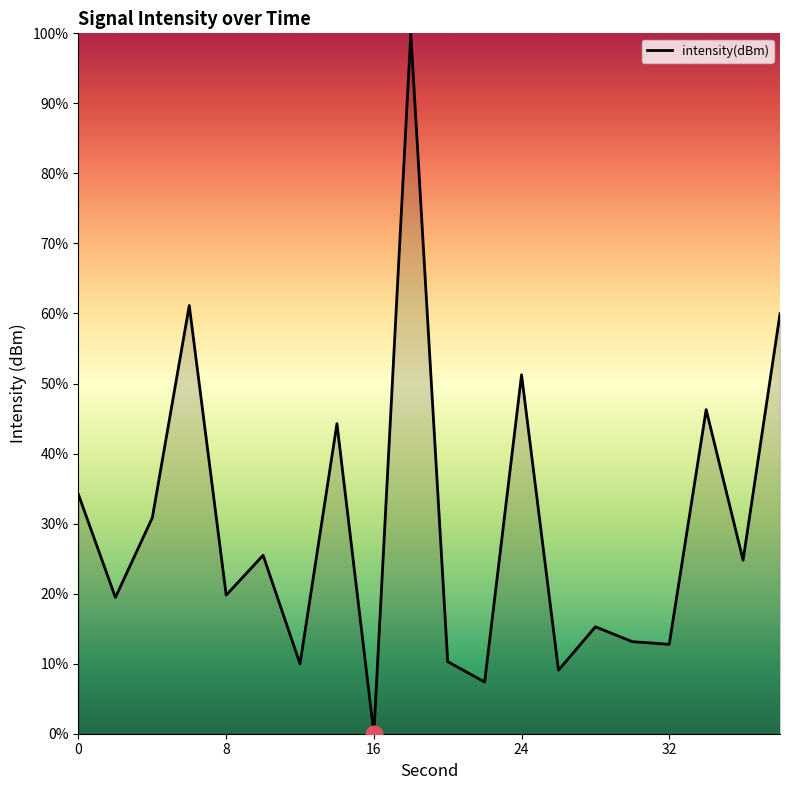

How many values are above zero?

19